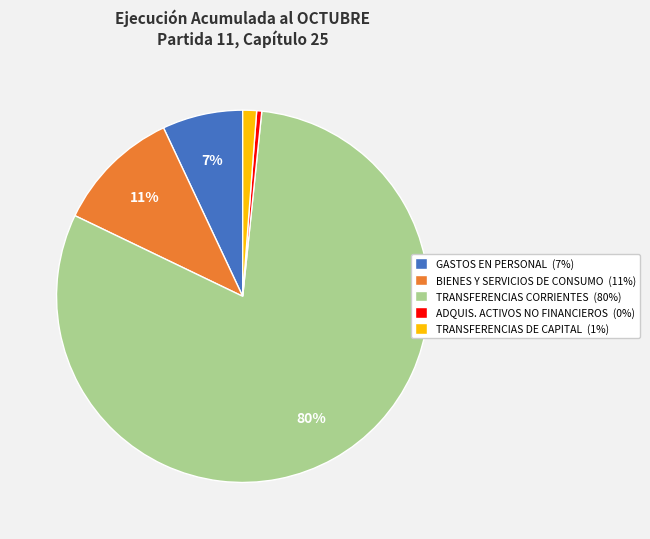

Which has a higher value, TRANSFERENCIAS DE CAPITAL (1%) or TRANSFERENCIAS CORRIENTES (80%)?

TRANSFERENCIAS CORRIENTES (80%)